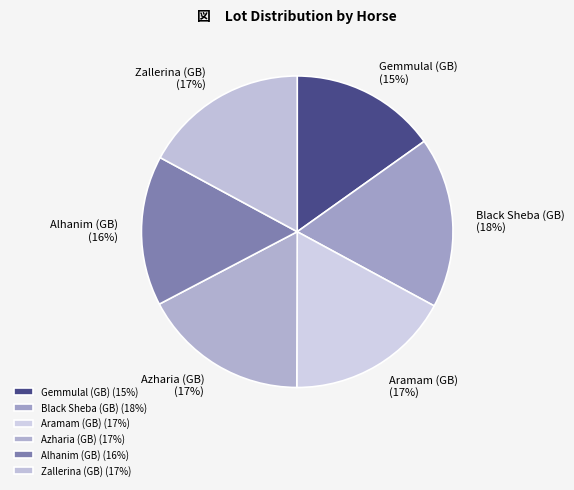

To the nearest percent, what portion does Aramam (GB) represent?

17%